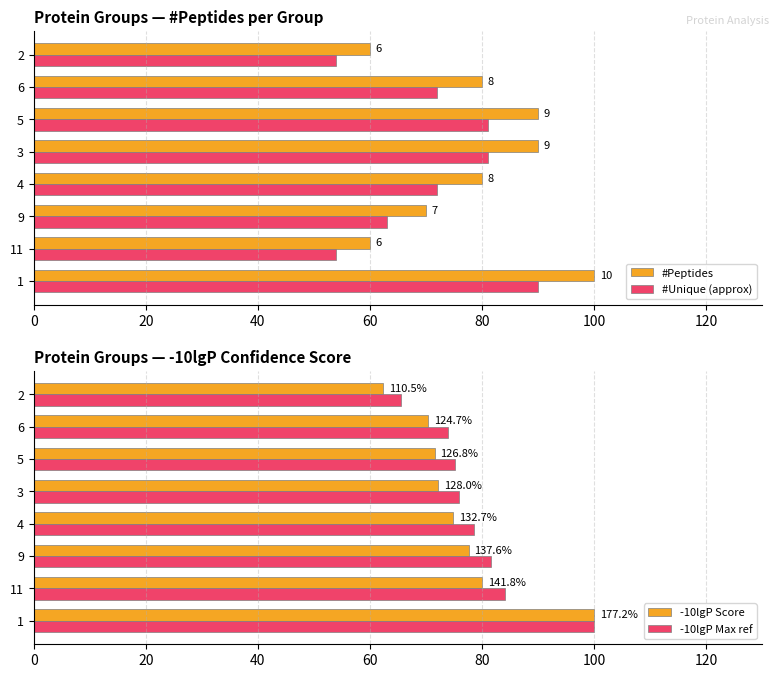

Between 4 and 5, which is larger?

5